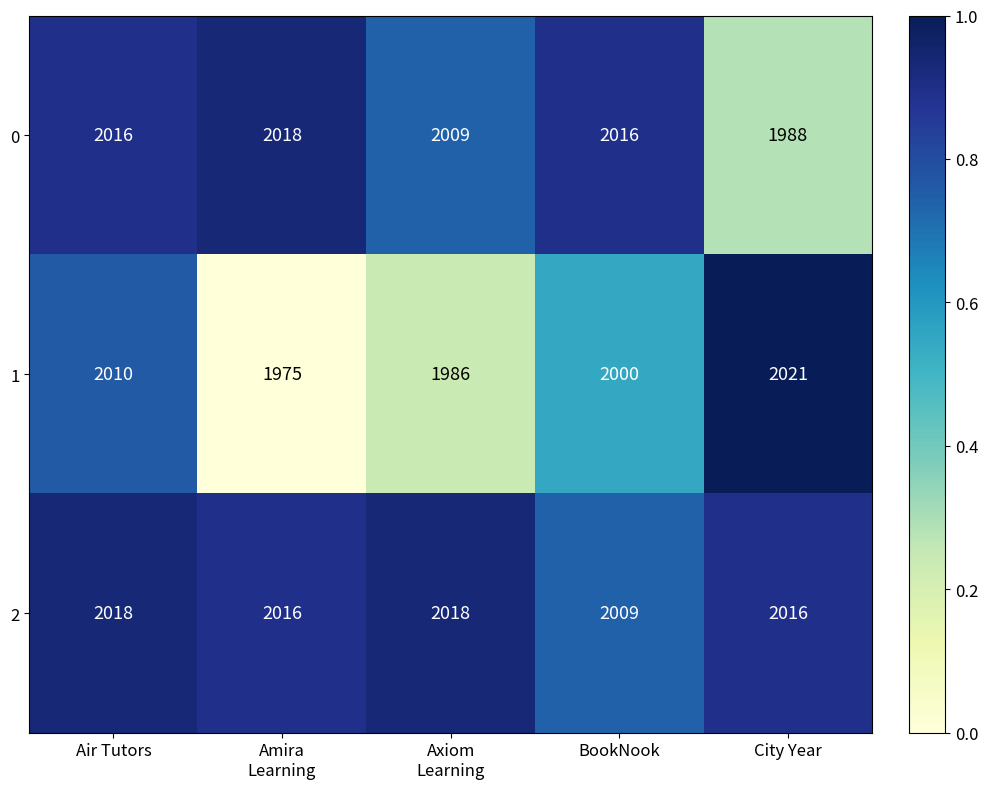

List the series in order of their overall mean, lowest first.

1, 0, 2